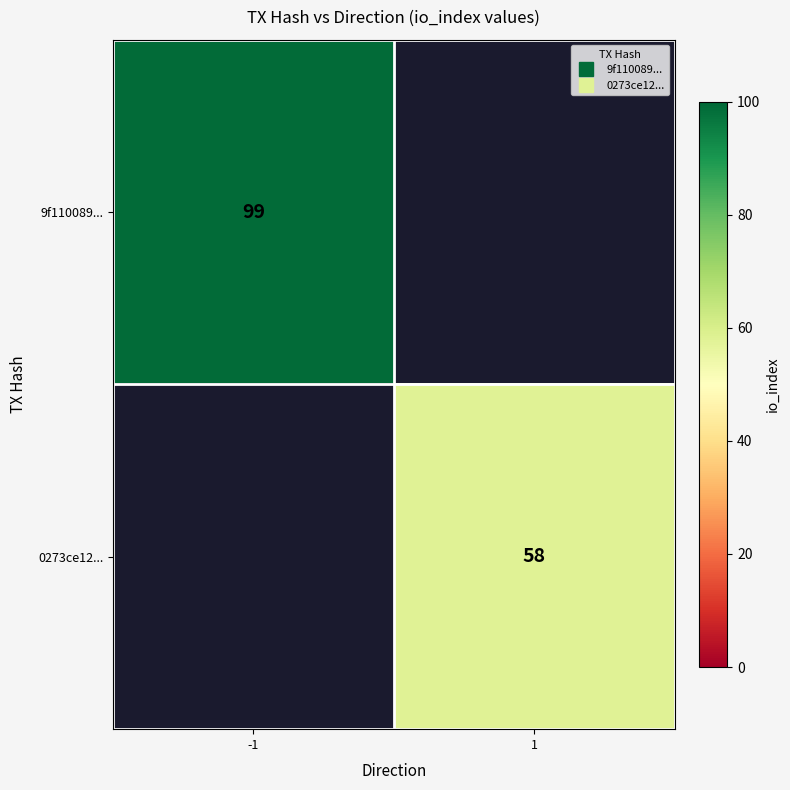

How many positive values does the 9f110089... series have?

1